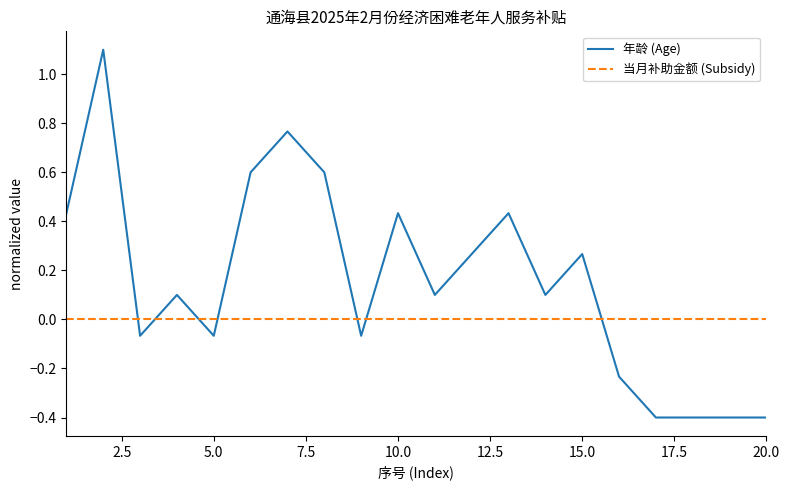

Which series has the largest range (max minus min)?

年龄 (Age)